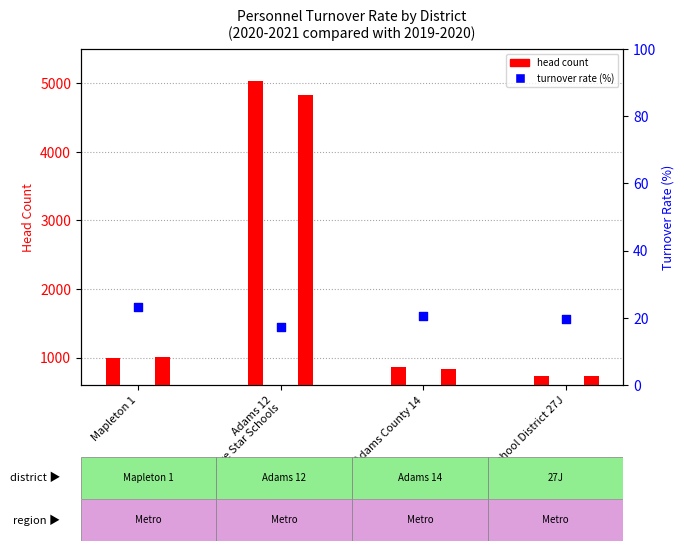

Which series has the largest Y range (max minus min)?

2019-2020 Head Count